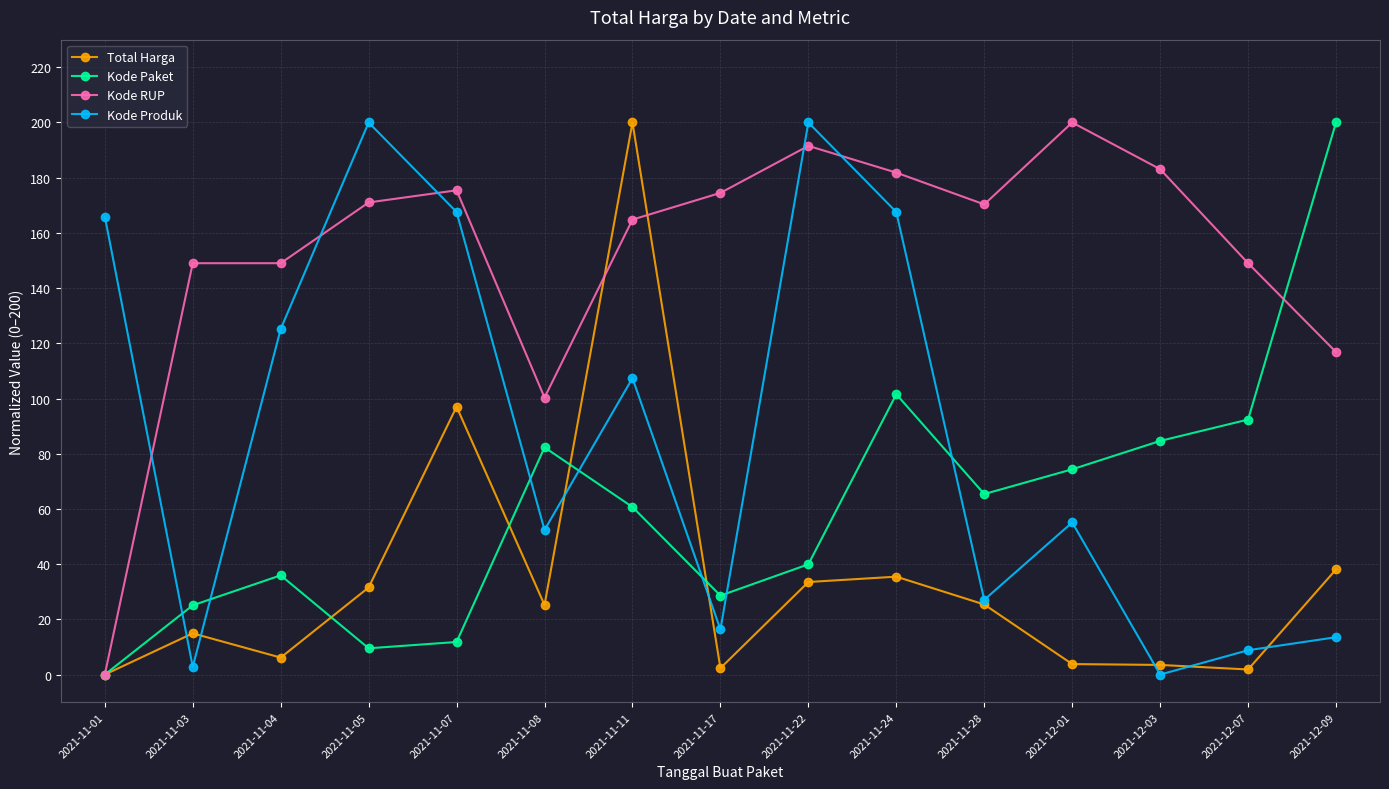

List the series in order of their overall mean, lowest first.

Total Harga, Kode Paket, Kode Produk, Kode RUP